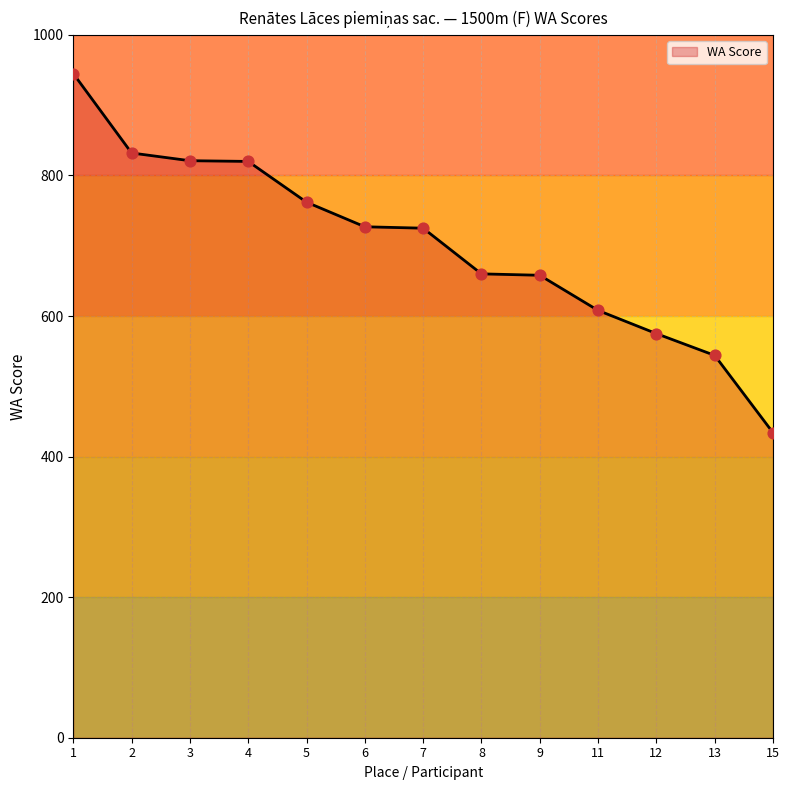

The value of WA Score at 9 is 1133. True or false?

False